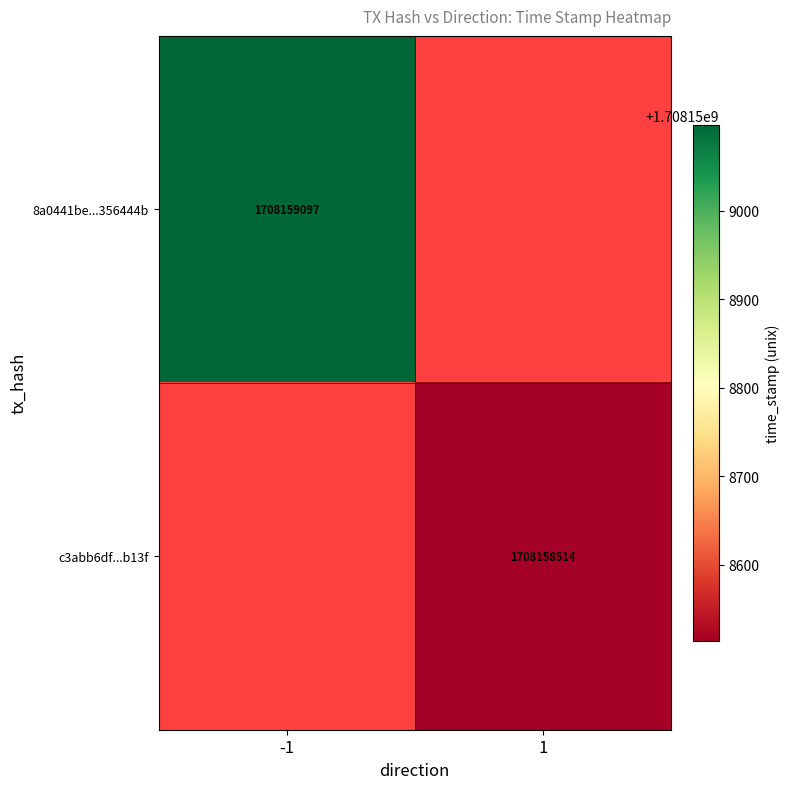

Which series has the widest spread of values?

8a0441be2bf0b1b3727408f58742d859356444b